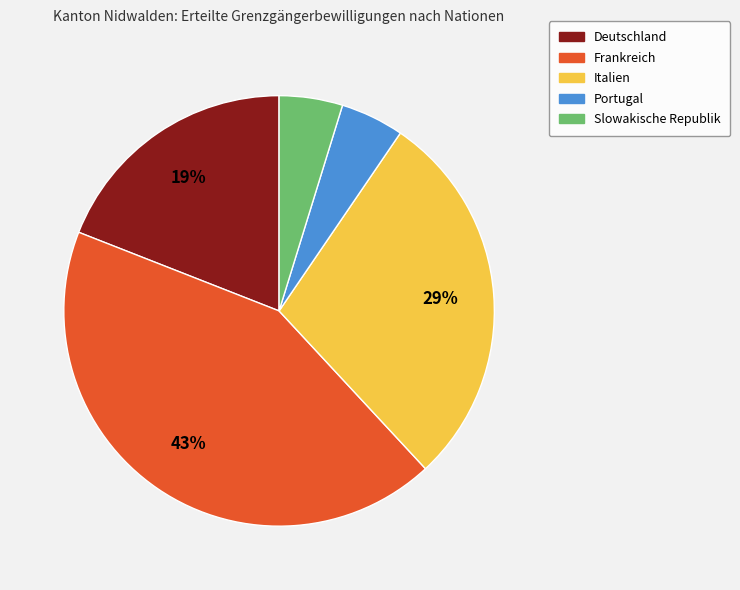

To the nearest percent, what is the average slice percentage?

20%